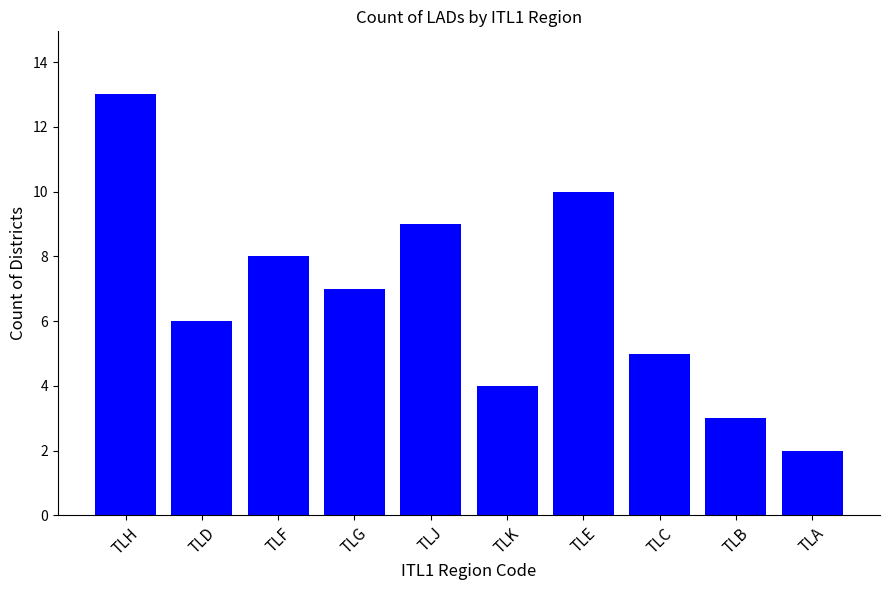

What position from the left is TLA?

10